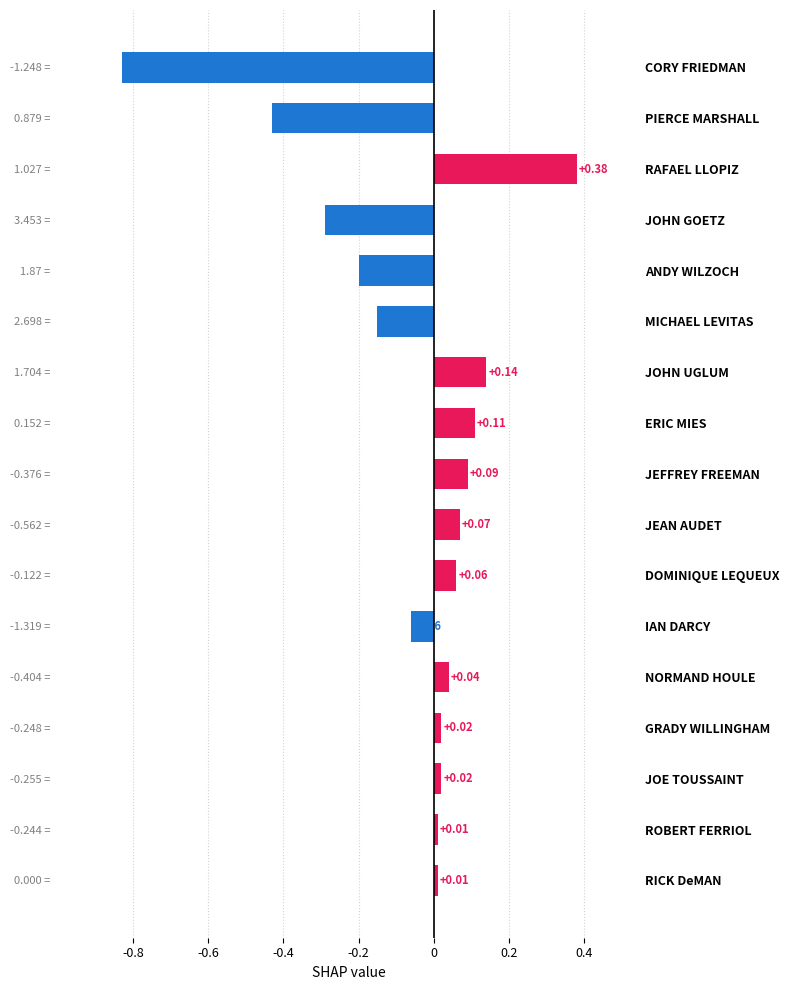

Where is the data nearest to the value 0?

ROBERT FERRIOL